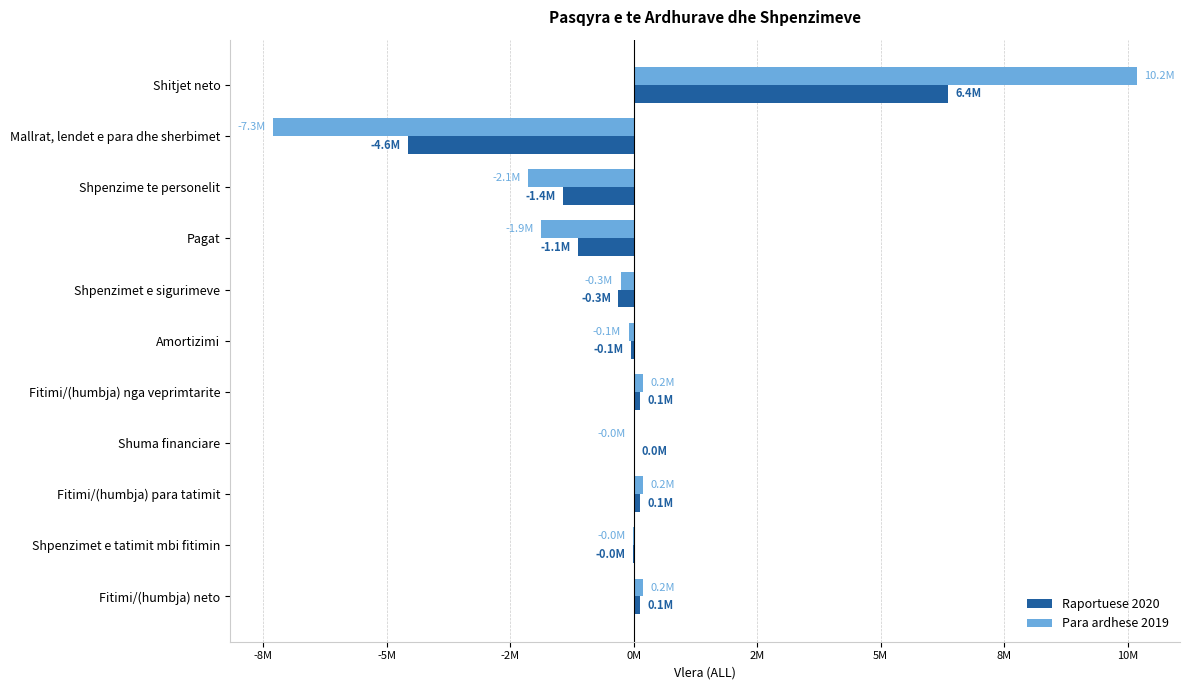

Reading left to right, what are all the values shown in this chart?

Raportuese 2020: 6357915	-4558576	-1435908	-1128000	-307908	-50817	128000	458	128458	-7324	121134
Para ardhese 2019: 10183100	-7293417	-2137620	-1872000	-265620	-103386	193597	-987	192610	-10376	182234